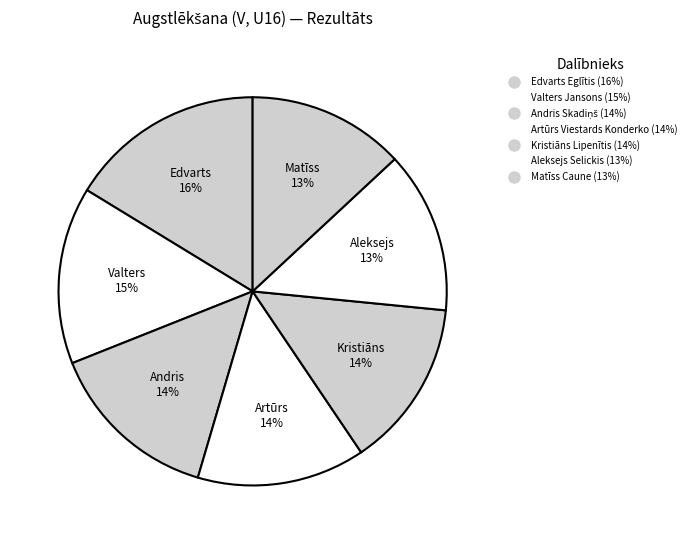

To the nearest percent, what portion does Edvarts Eglītis represent?

16%